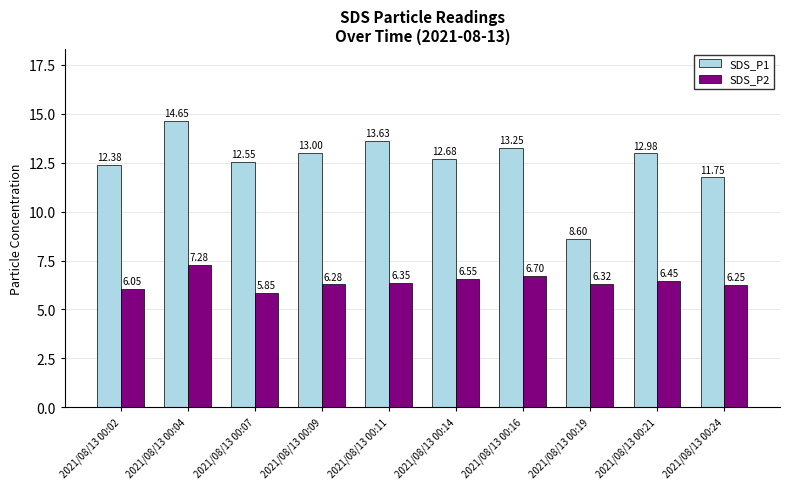

At which label does SDS_P2 reach its minimum?

2021/08/13 00:07